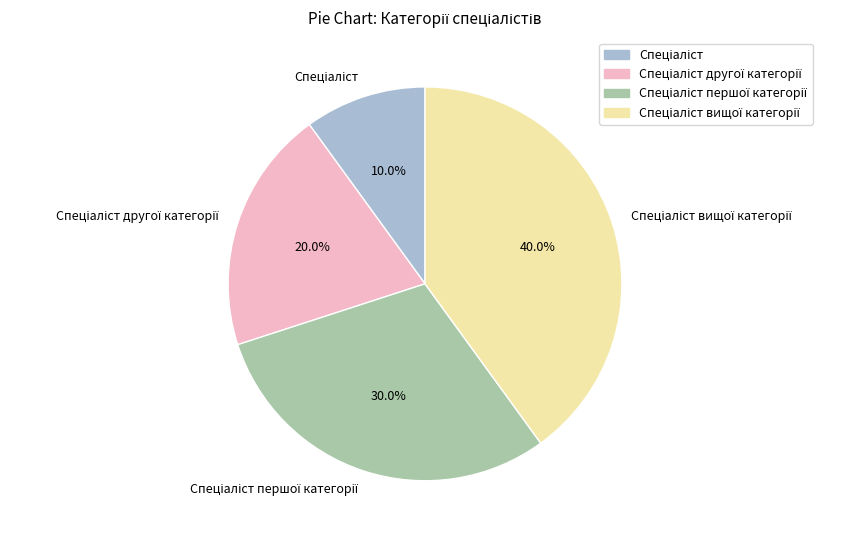

How many segments does this pie chart have?

4